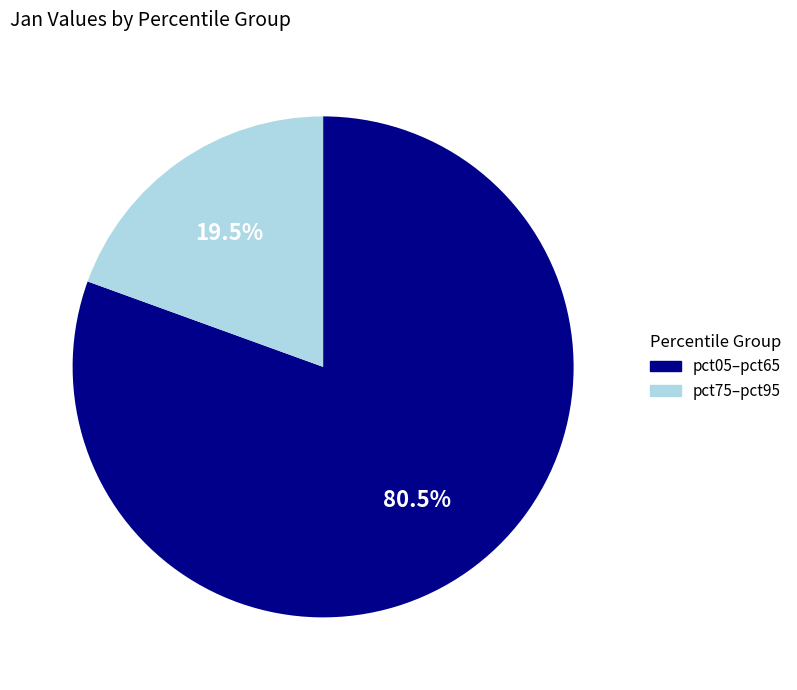

Does any single category account for the majority?

Yes